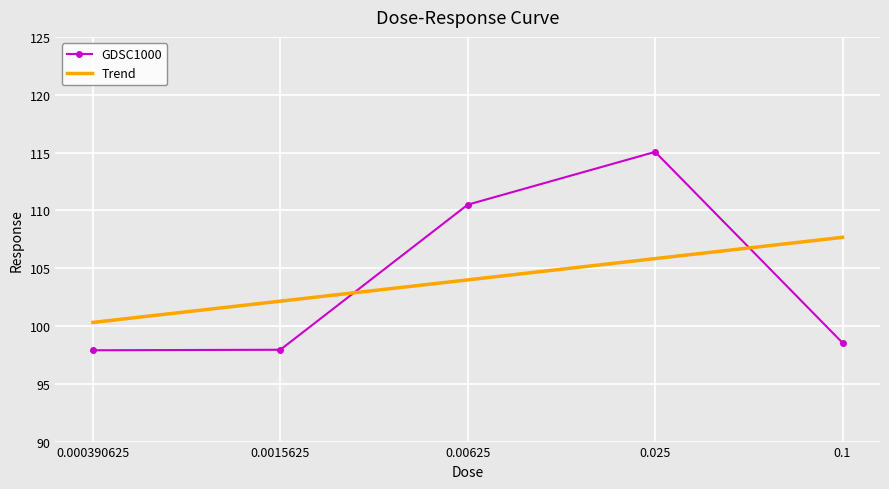

Between which two adjacent categories do Trend and GDSC1000 first intersect?

0.0015625 and 0.00625